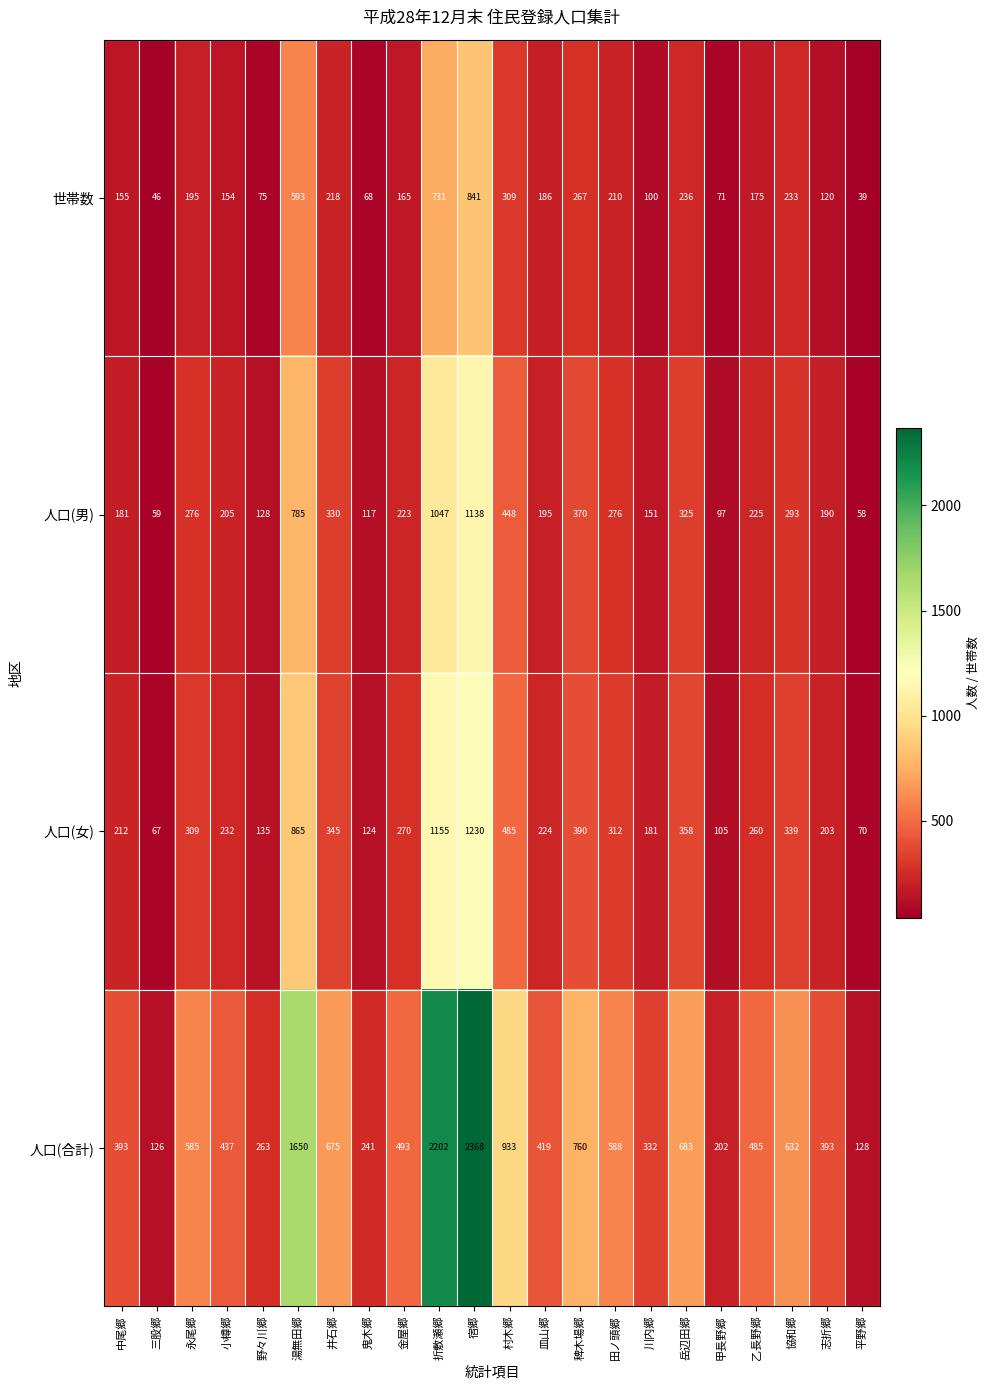

What is the difference between the maximum and minimum values in the 人口(女) series?

1163